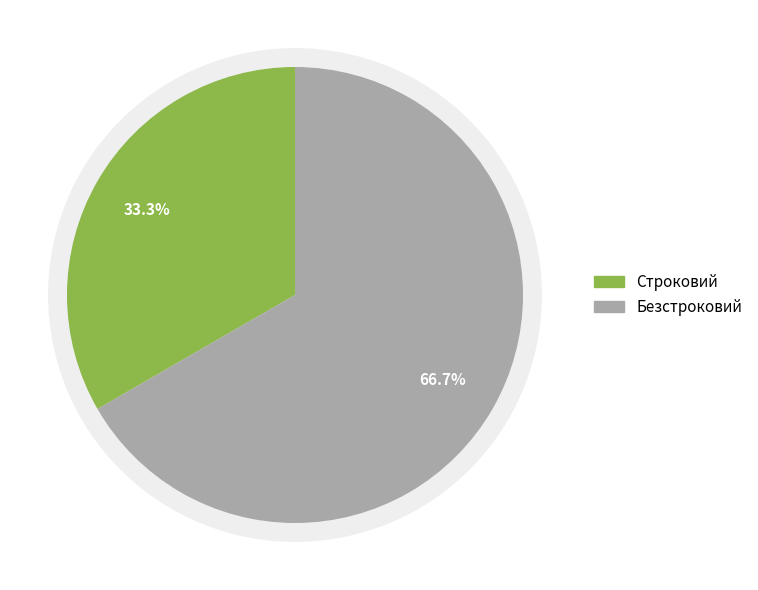

How many slices are in this pie chart?

2